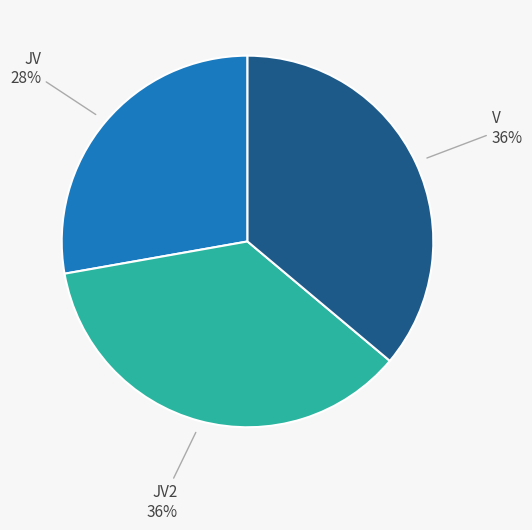

Is there any slice that represents more than half of the pie?

No